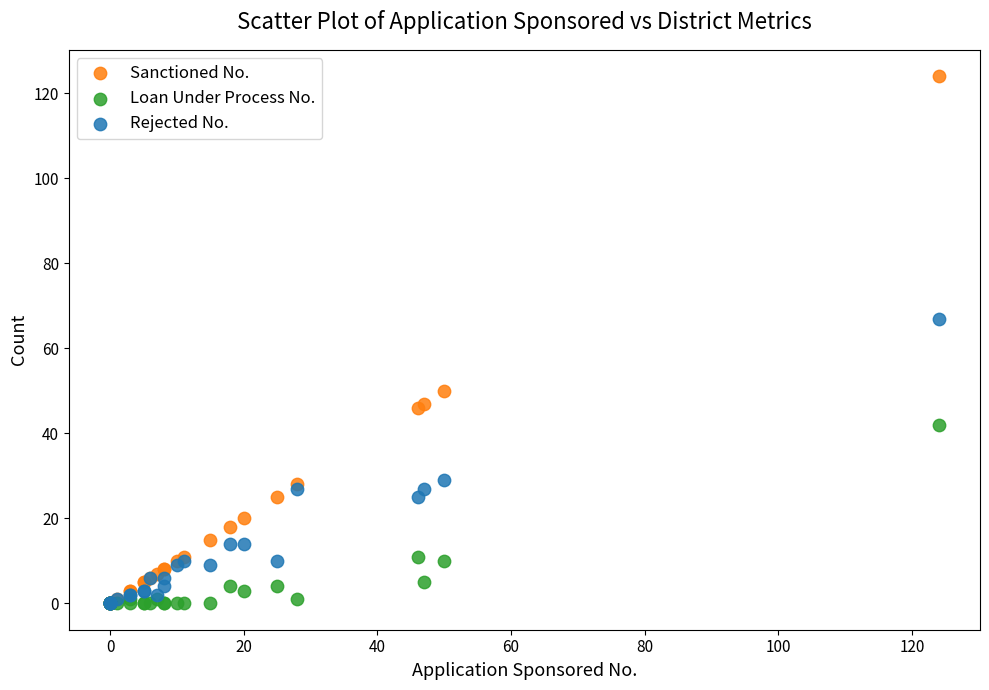

Which series reaches the maximum Y coordinate?

Sanctioned No.